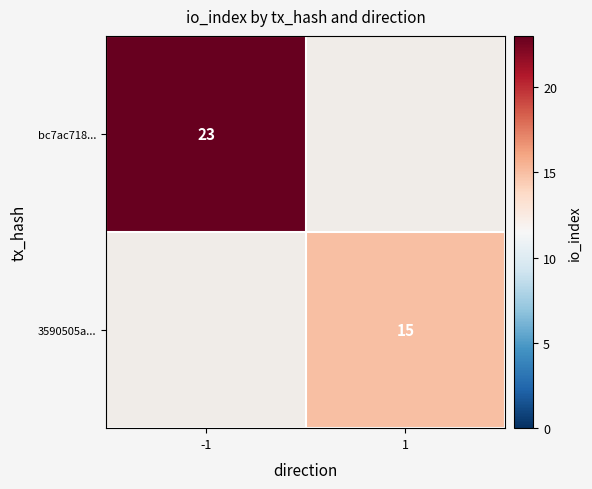

True or false: bc7ac718... has a value of -10 at 1.

False